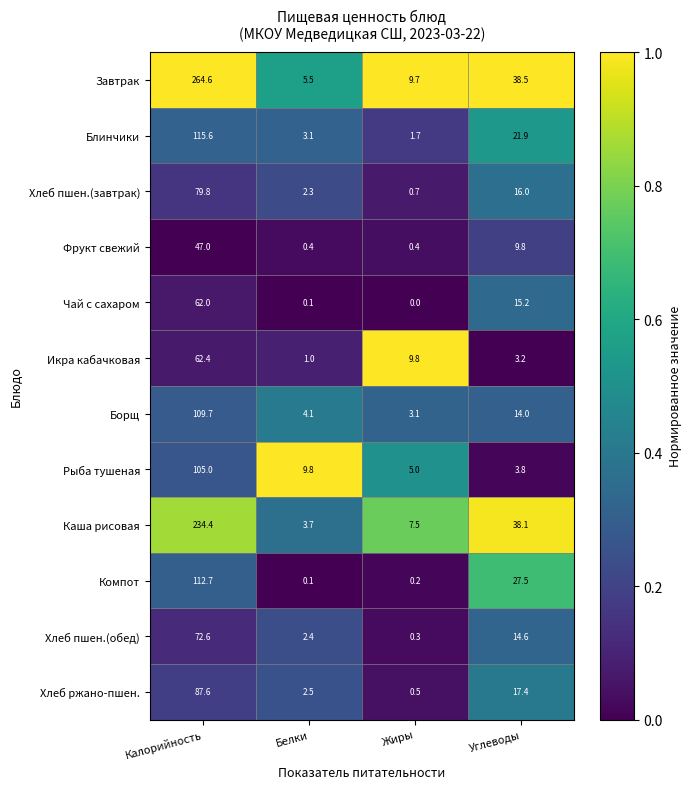

What is the sum of the Хлеб ржано-пшен. values at Углеводы and Белки?

19.9